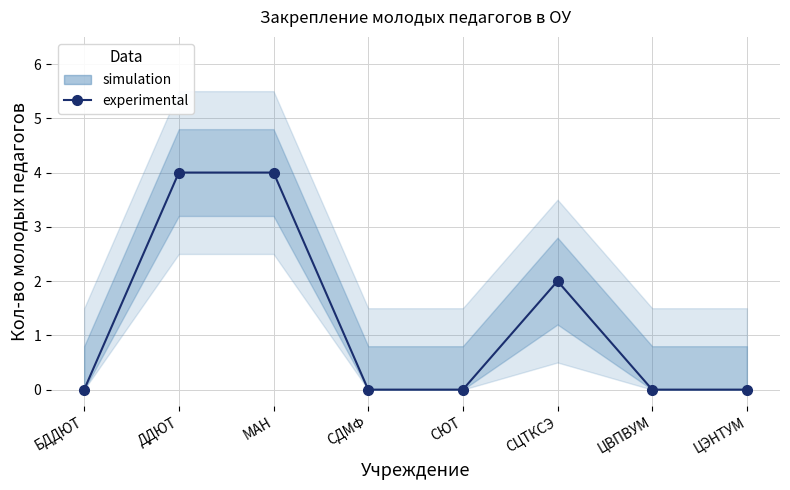

What is the label of the 8th point from the left?

ЦЭНТУМ